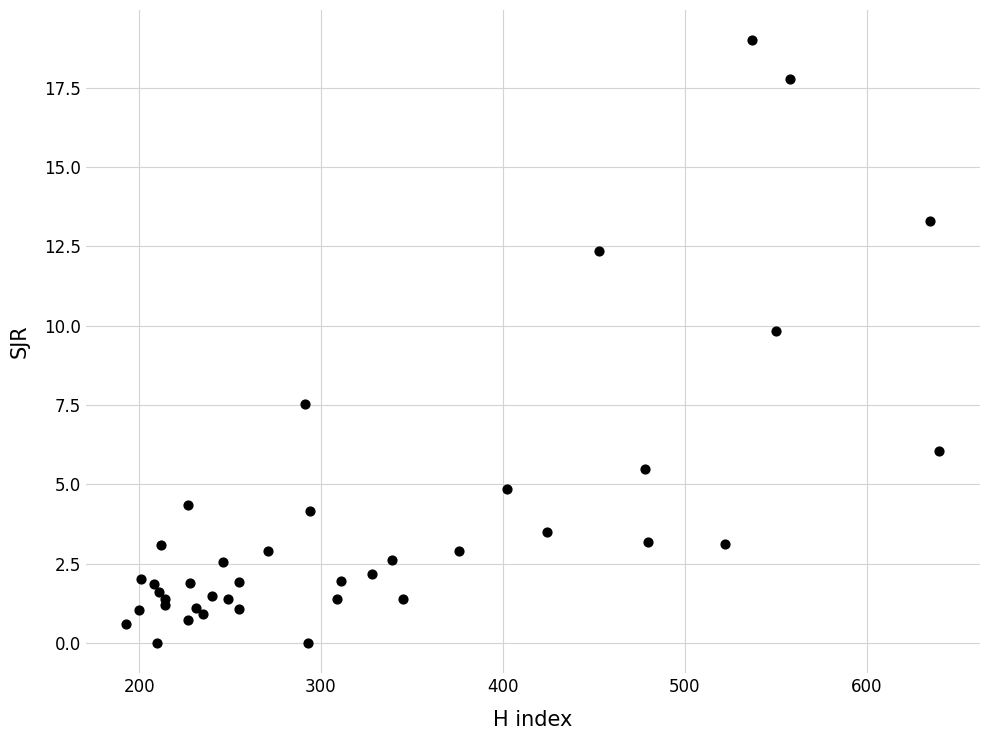

What Y value in the scatter plot is closest to 9?

9.8